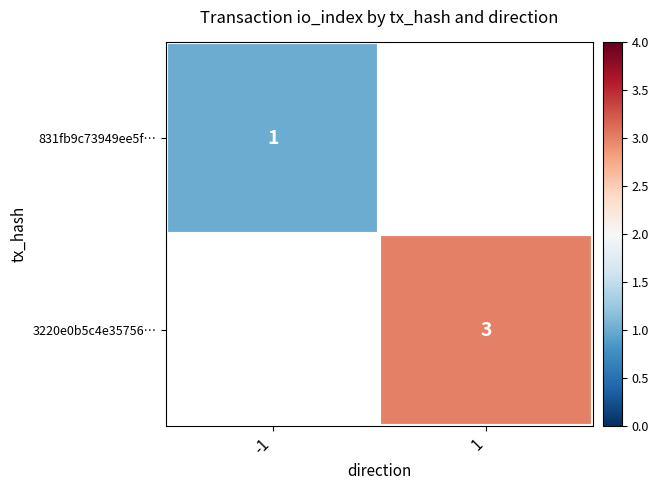

The value of 3220e0b5c4e35756… at 1 is 1. True or false?

False